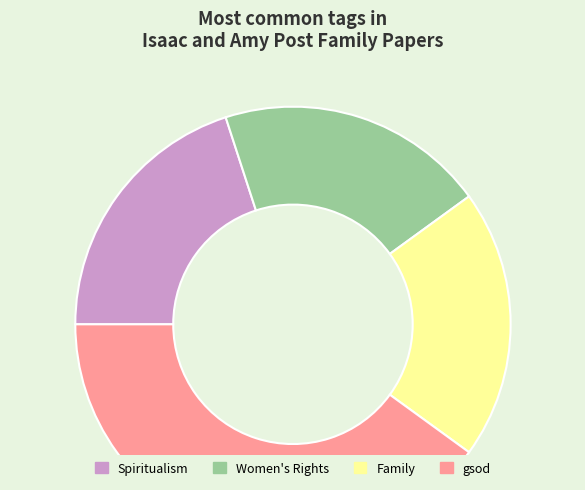

What is the largest slice in the pie chart?

gsod